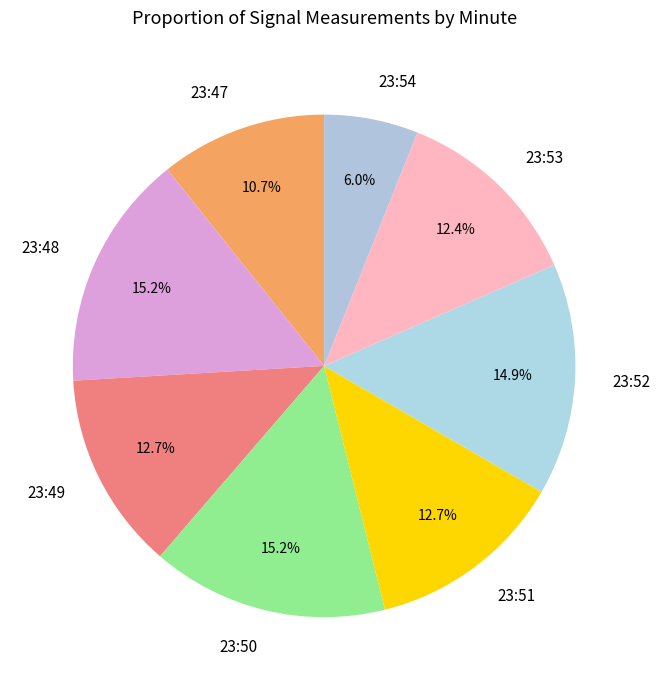

What percentage is NOT represented by 23:51?

87.3%